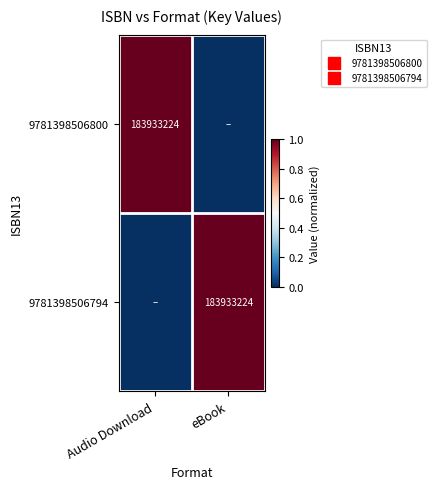

At which category is the sum across all series the highest?

Audio Download